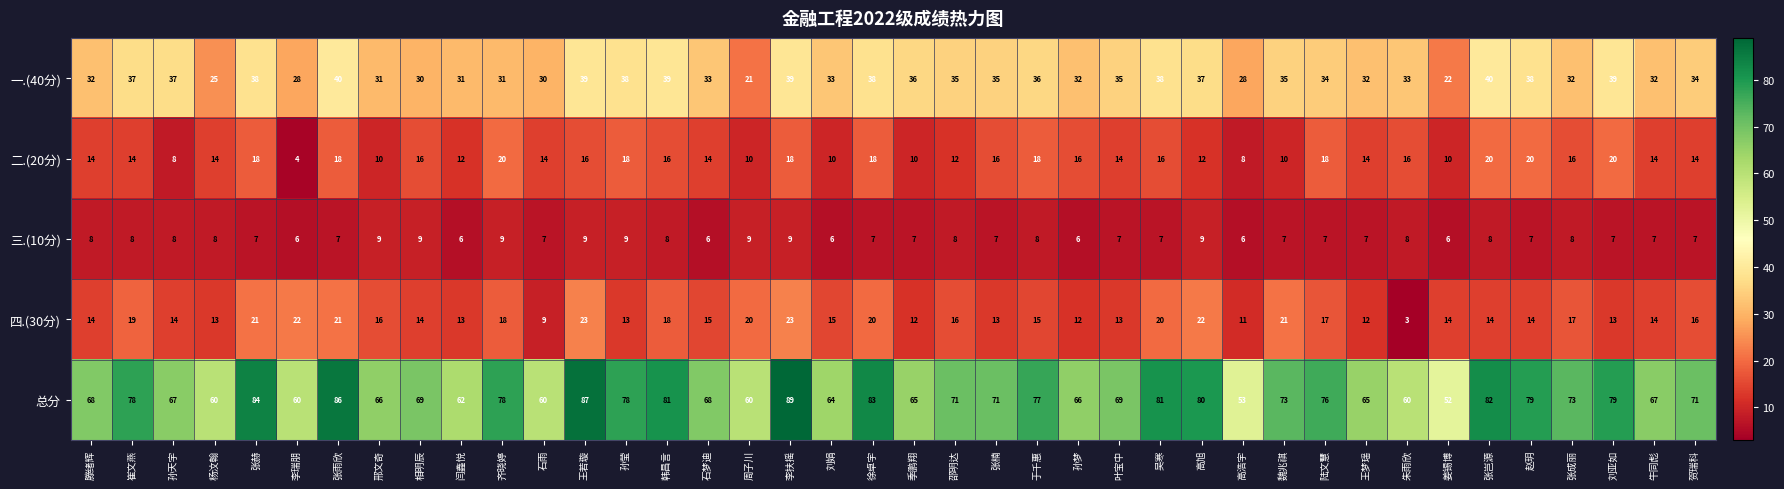

How many data points does each series have?

40